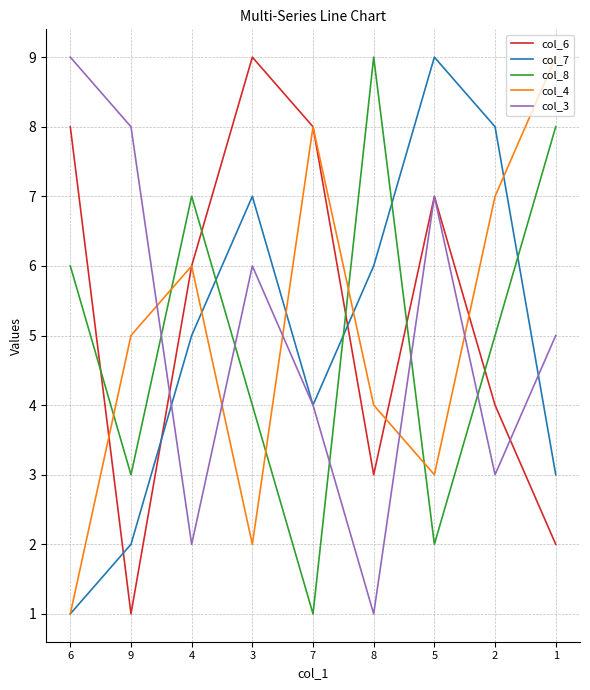

Rank the categories by col_4 value from highest to lowest.

1, 7, 2, 4, 9, 8, 5, 3, 6